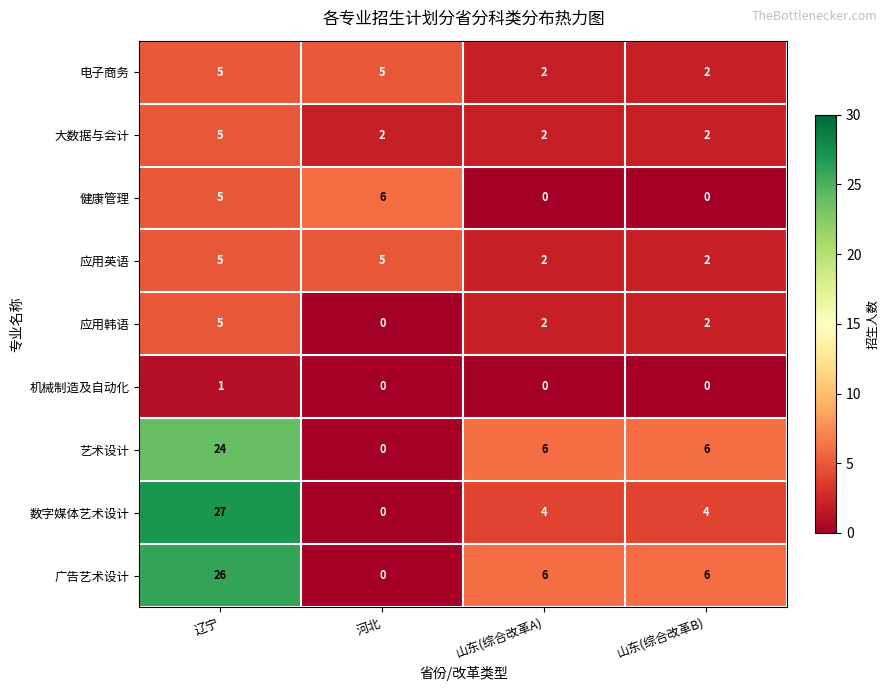

What is the spread (max minus min) of values at 山东(综合改革B)?

6